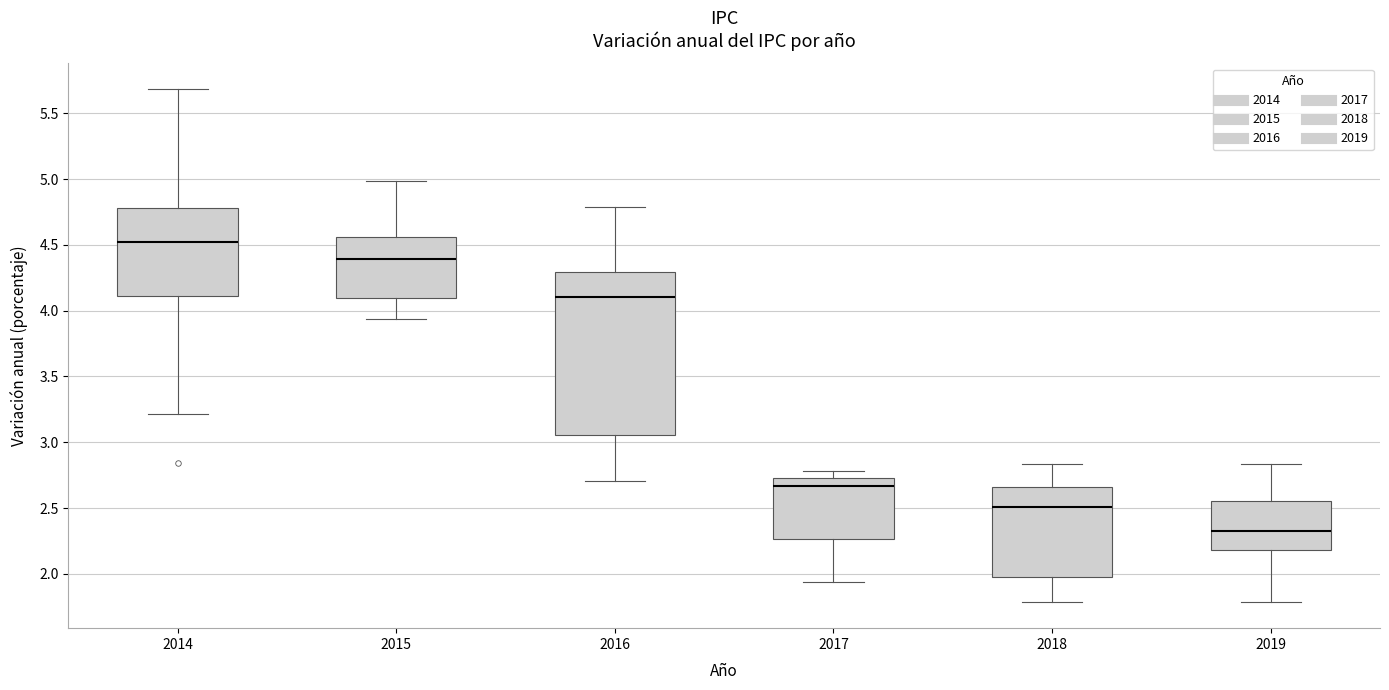

Where does the median line of the box at x = 2014 sit on the y-axis? The values are not printed on the chart, so give them approximately, as read against the axis.

4.50